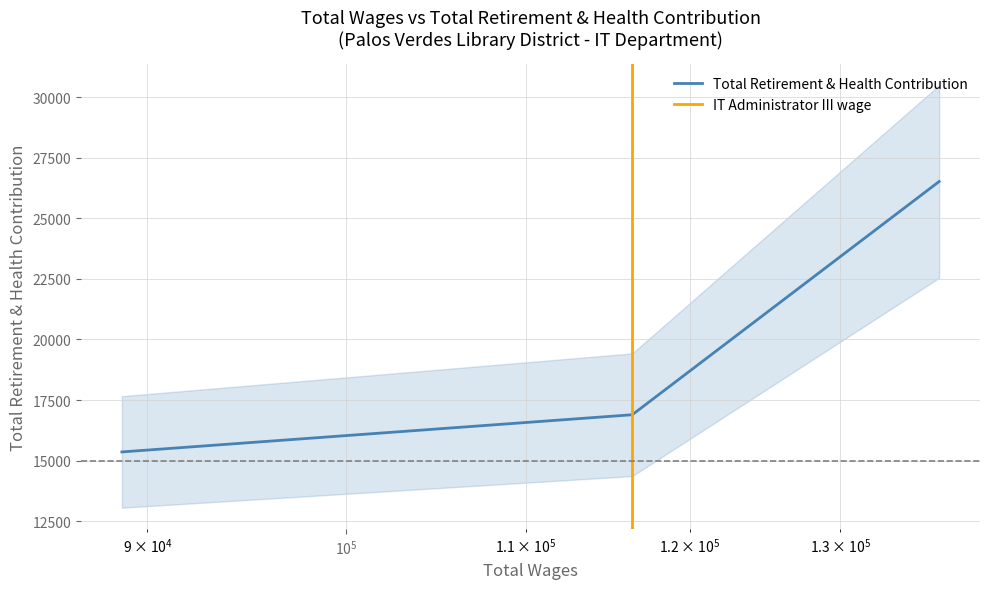

Rank the categories by value from highest to lowest.

136989.0, 116404.0, 88788.0